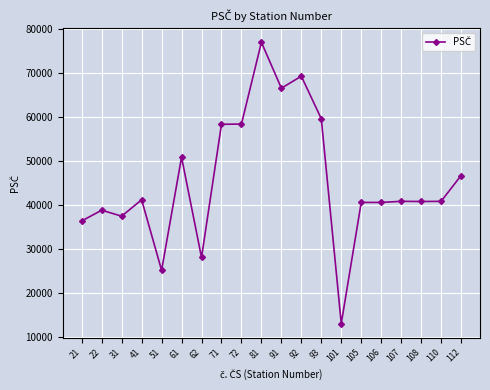

Approximately how many times larger is the value at 110 compared to 93?

0.7